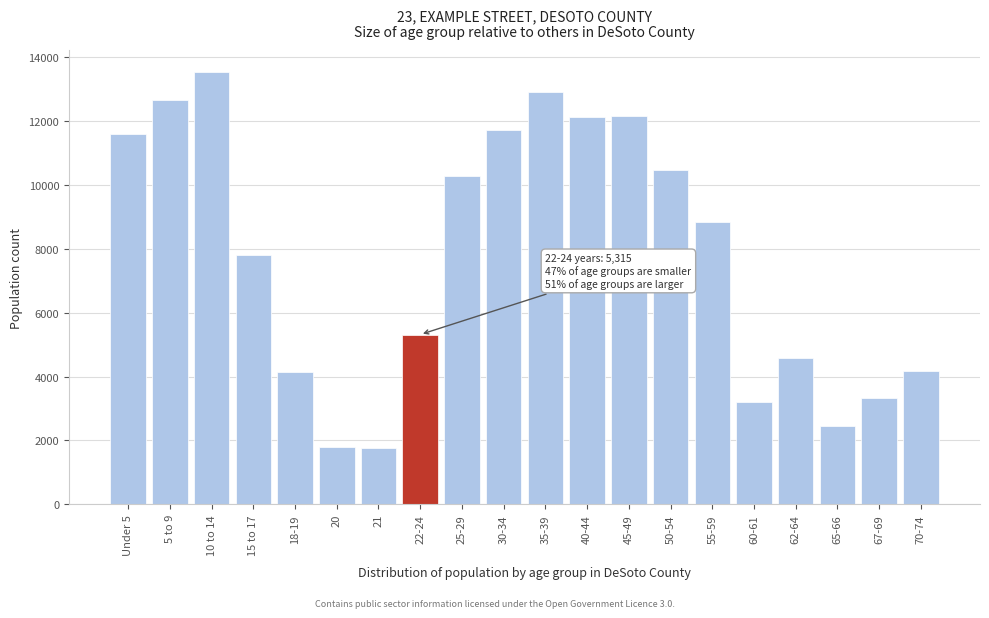

What is the sum of the values at 22-24 and 21?

7082